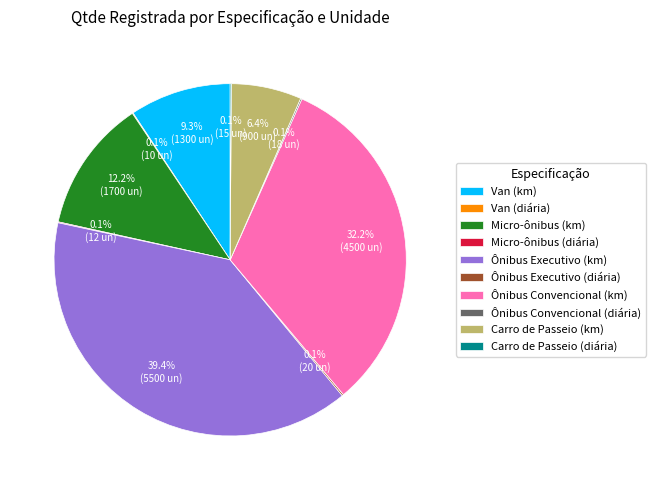

Which category has the biggest portion of the pie?

Ônibus Executivo (km)